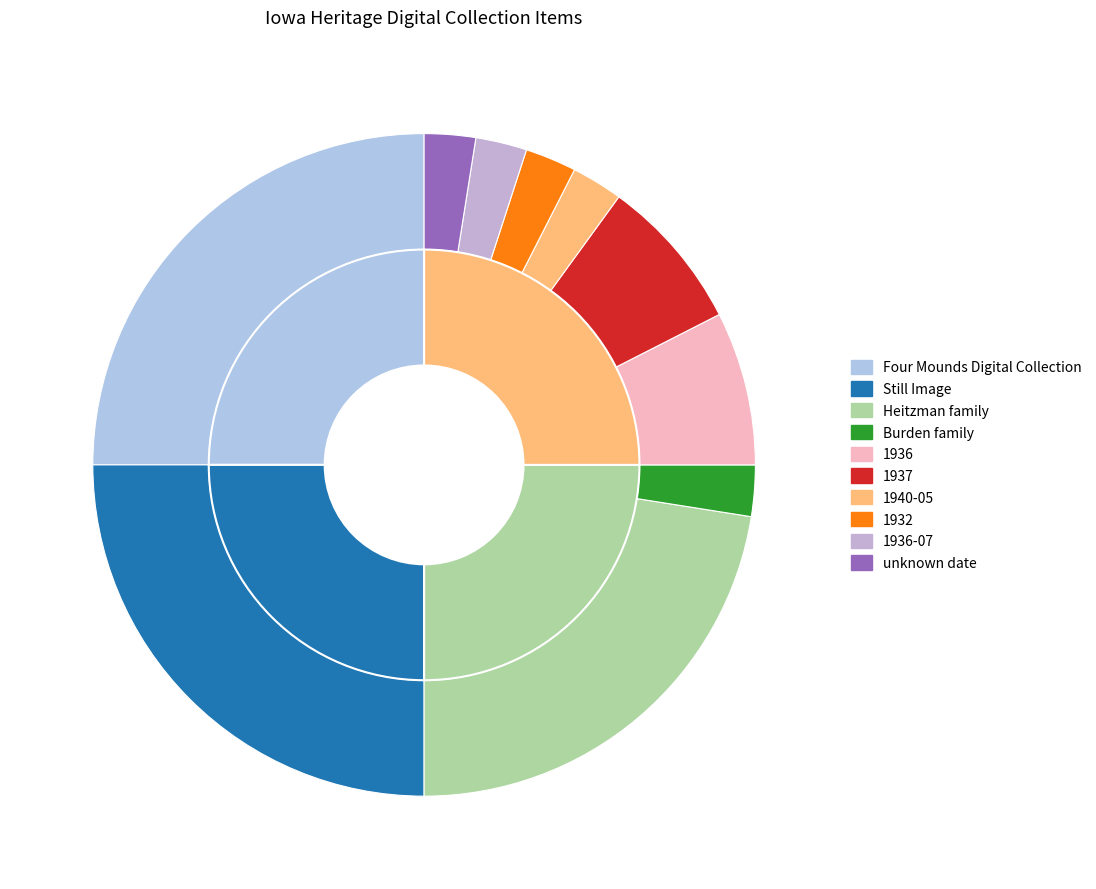

To the nearest percent, what is the difference between the largest and smallest slice percentages?

22%